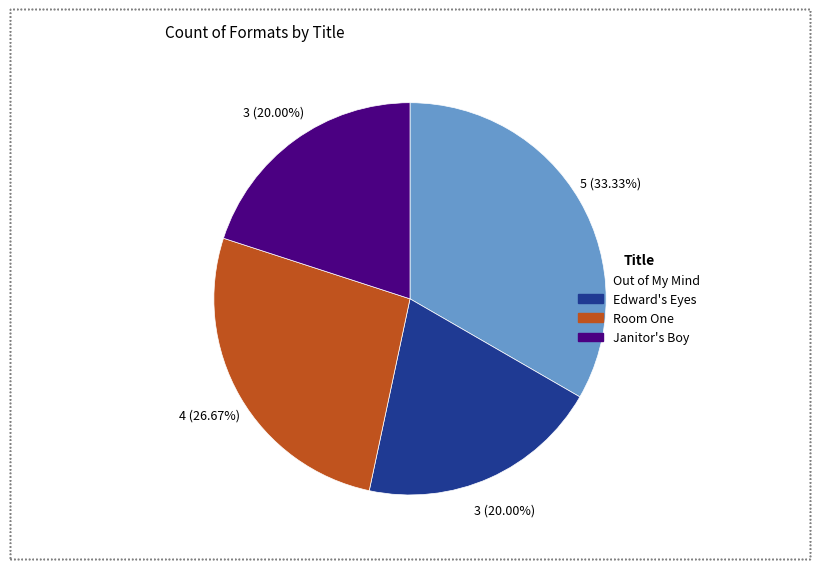

How many slices are in this pie chart?

4